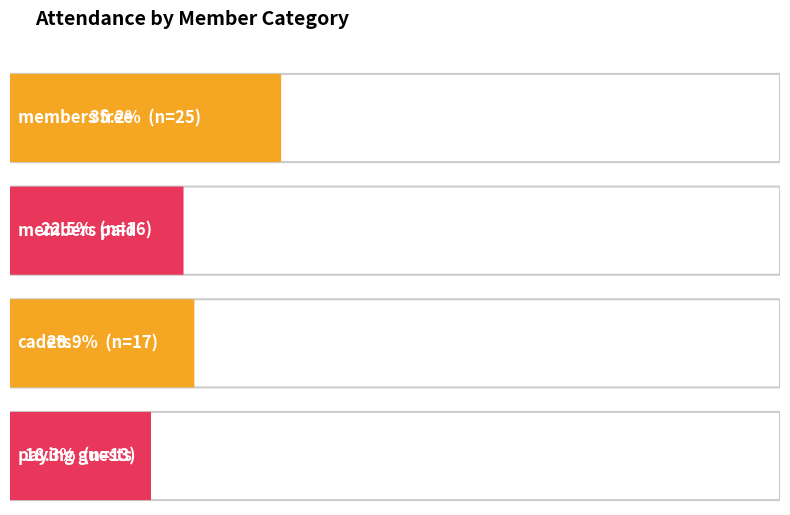

Are the bars grouped side by side (vs. stacked)?

Yes